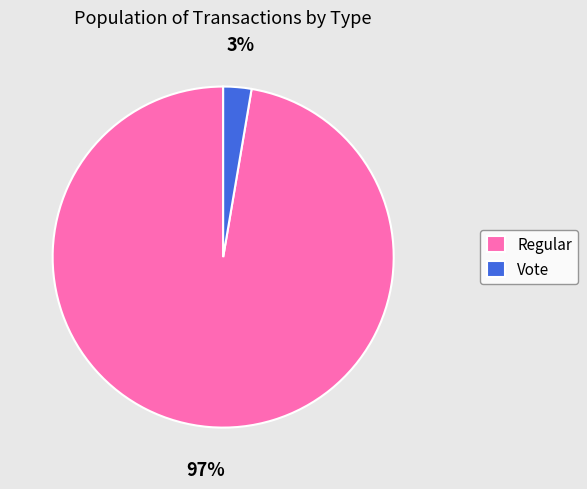

To the nearest percent, what percentage of the pie is Regular?

97%